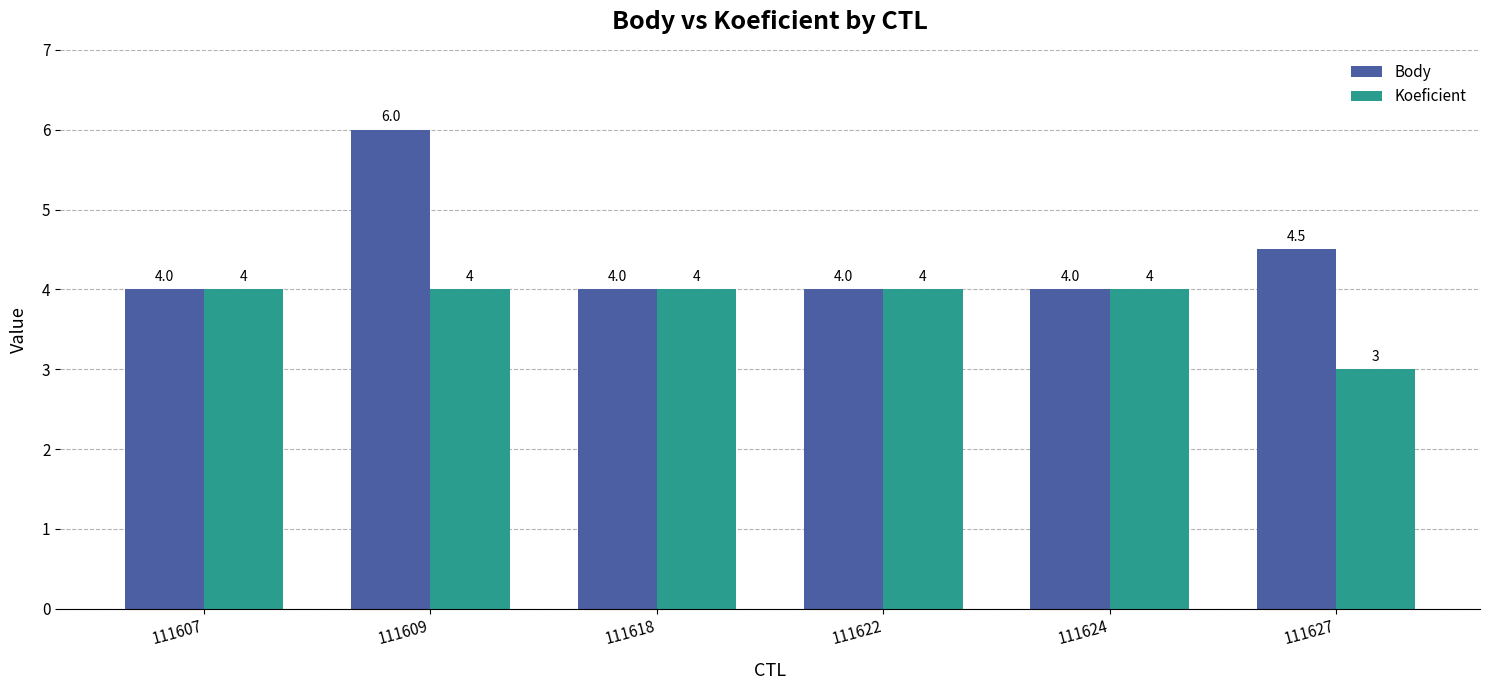

How many bars are there in total?

12